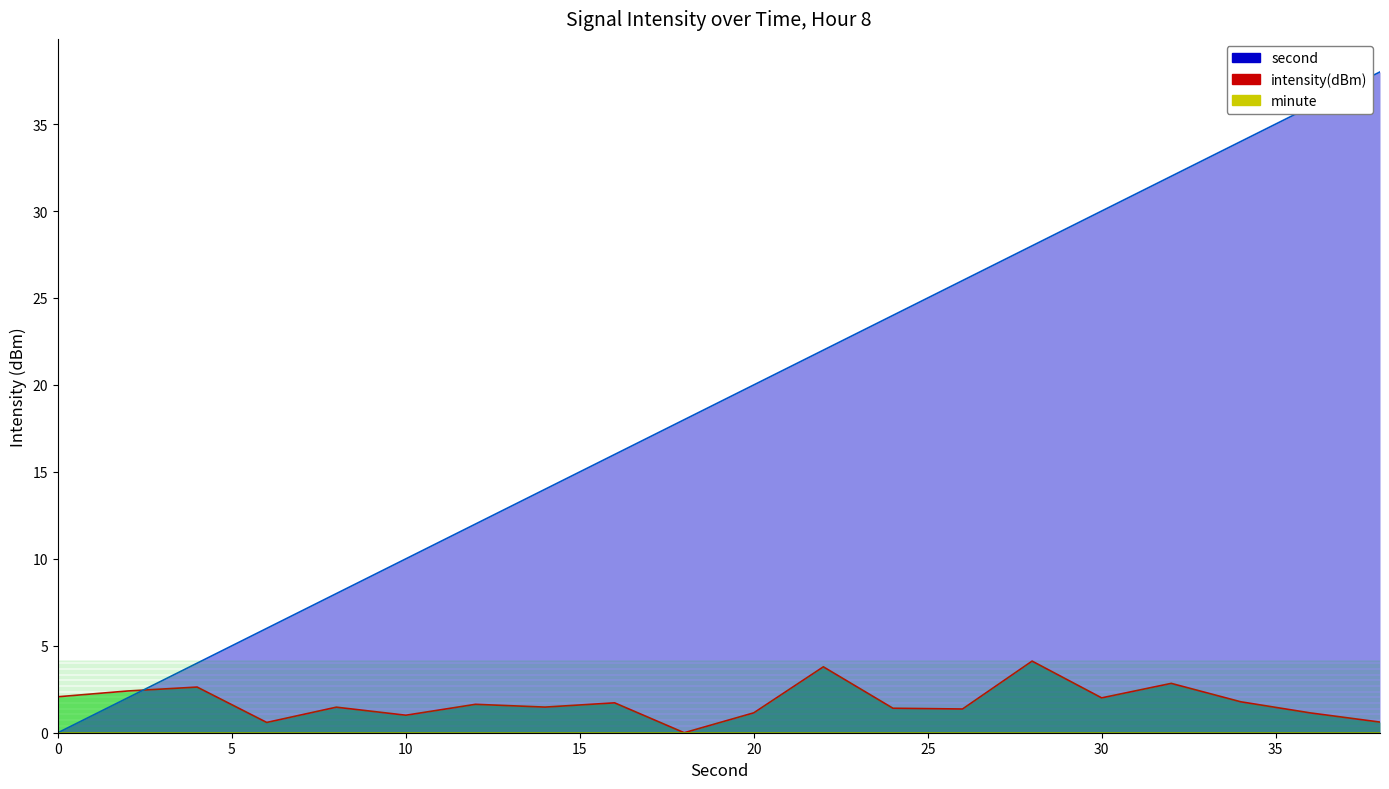

How many distinct data groups are displayed?

3